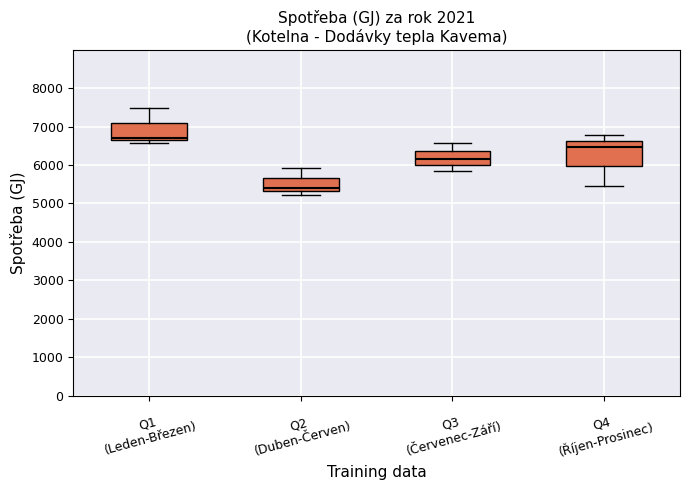

Which box's median line is the lowest?

Q2 (Duben-Červen)